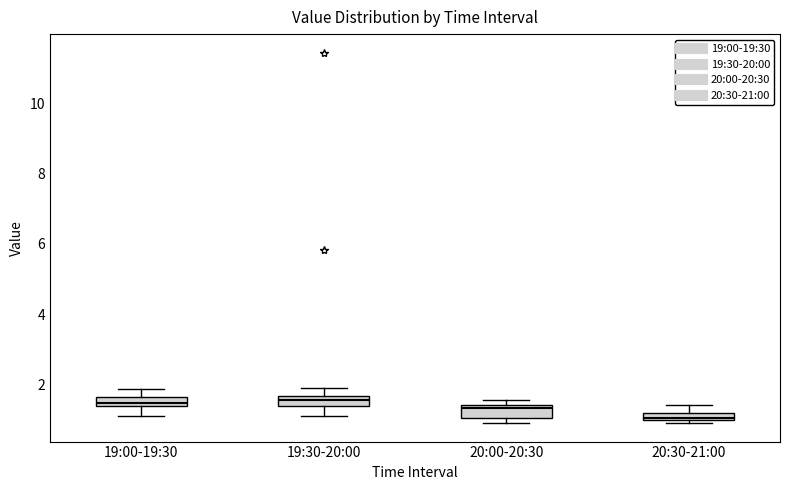

Which box has the lowest median line?

20:30-21:00